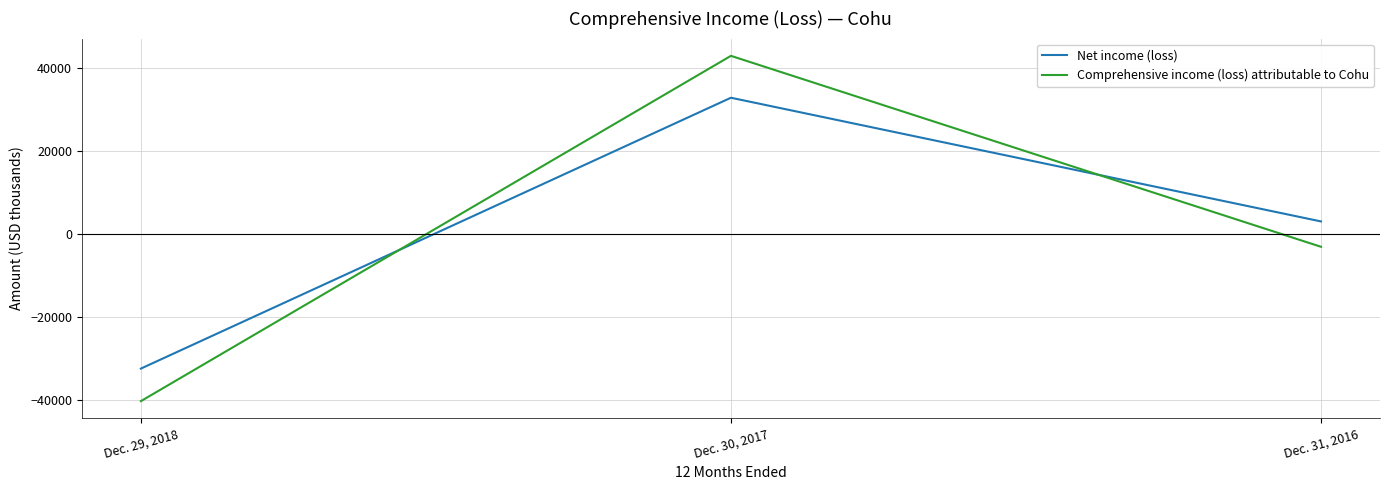

List the series in order of their peak value, lowest first.

Net income (loss), Comprehensive income (loss) attributable to Cohu